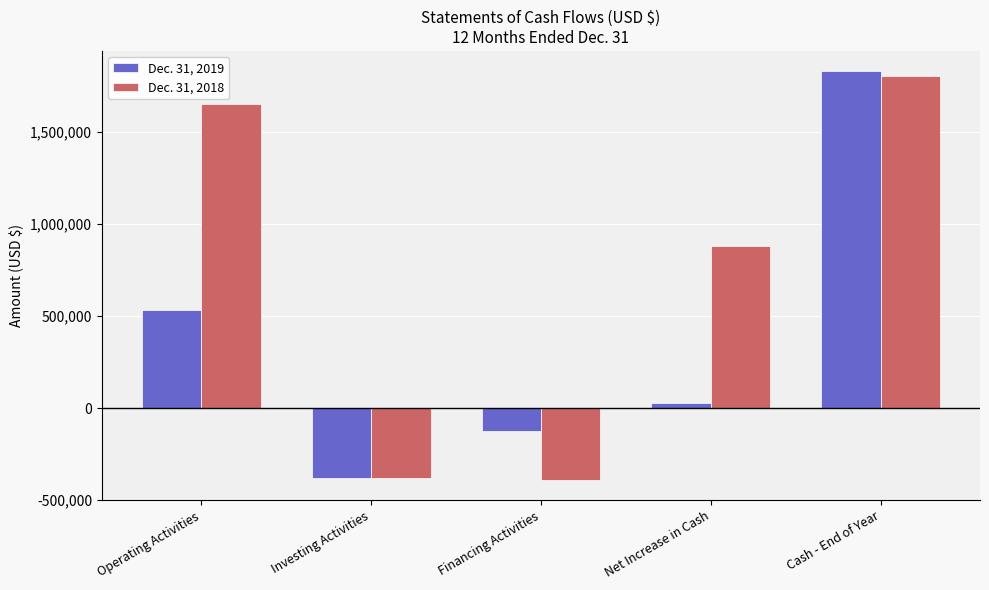

Does the chart contain stacked bars?

No